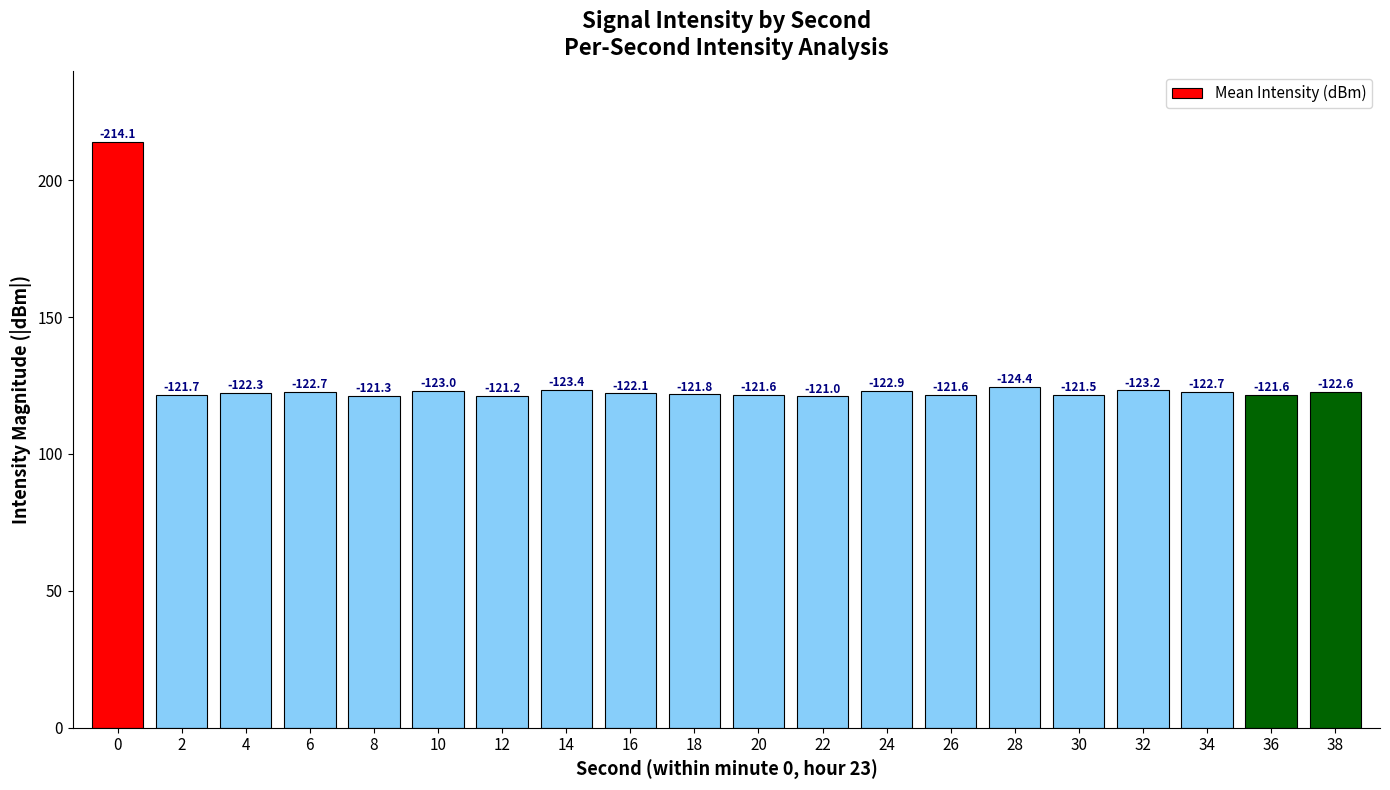

Are the bars horizontal?

No